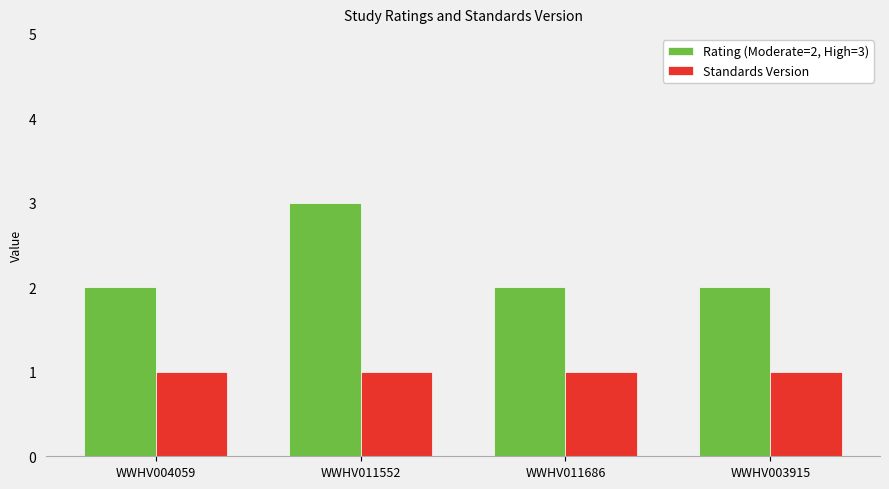

At which label does Rating (Moderate=2, High=3) reach its peak?

WWHV011552